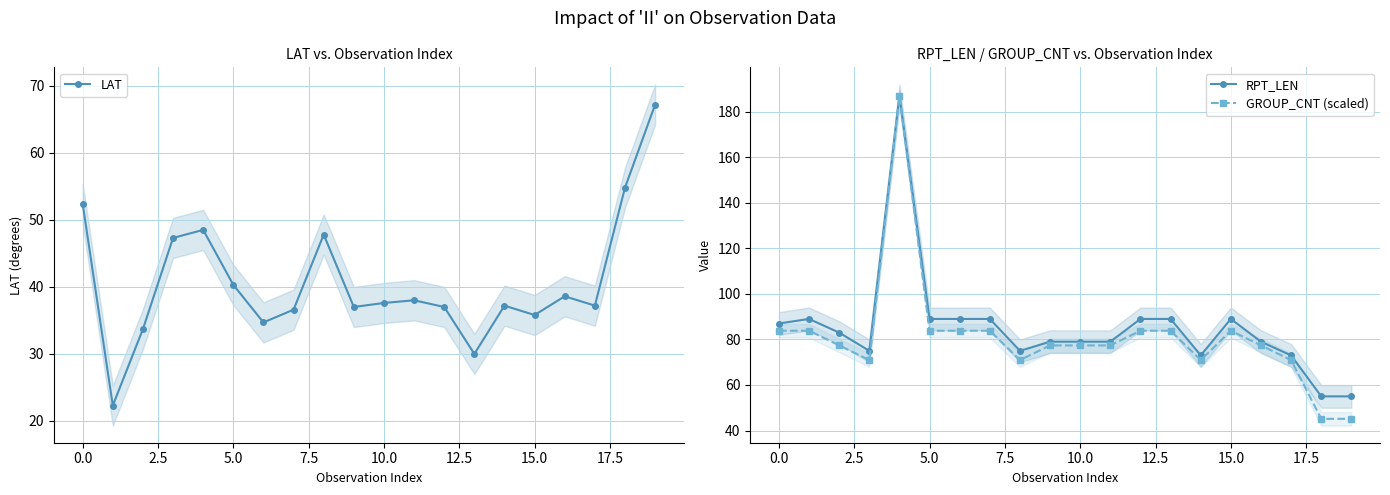

True or false: RPT_LEN has more than 2 points higher than both neighbors.

True